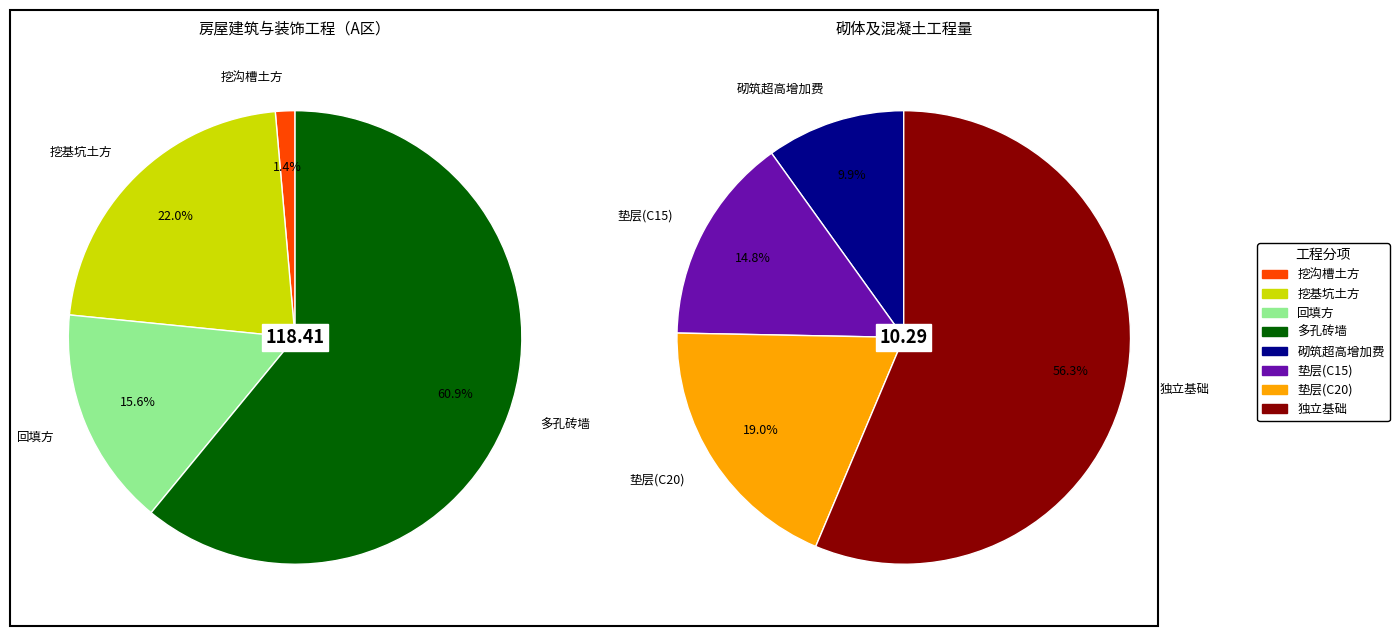

Which slice is the largest?

多孔砖墙